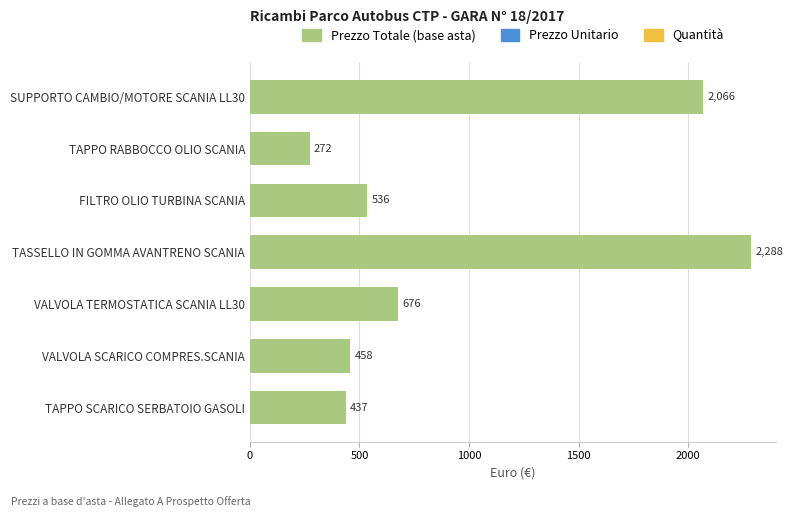

What is the label of the 3rd bar from the bottom?

VALVOLA TERMOSTATICA SCANIA LL30